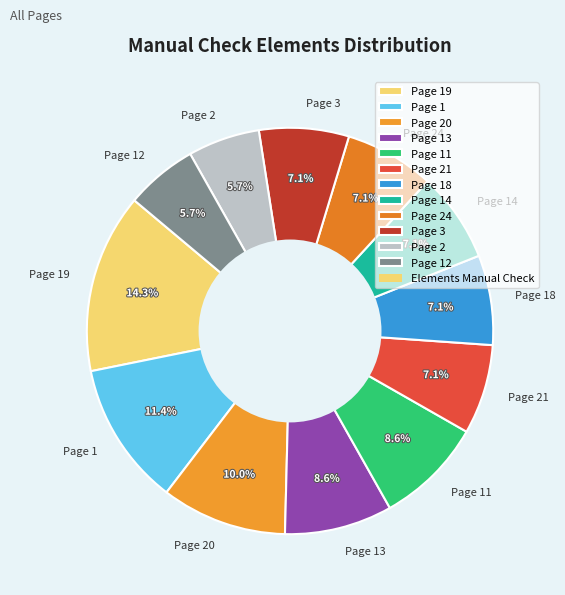

Approximately how many times larger is the value at Page 19 compared to Page 21?

2.0